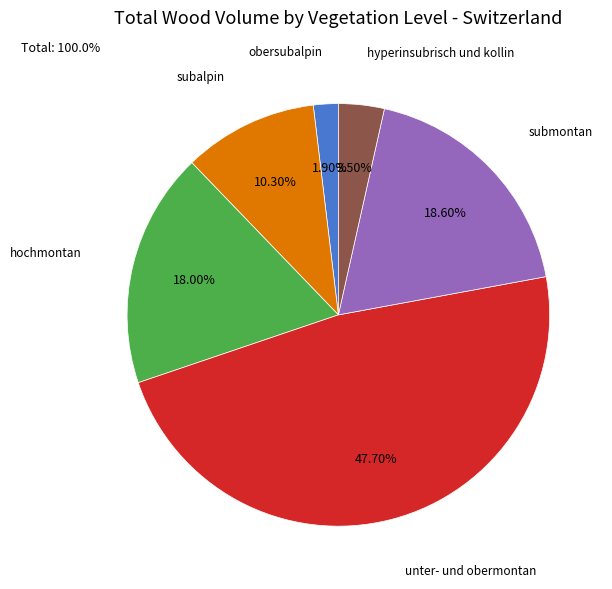

Is hyperinsubrisch und kollin the majority of the pie?

No